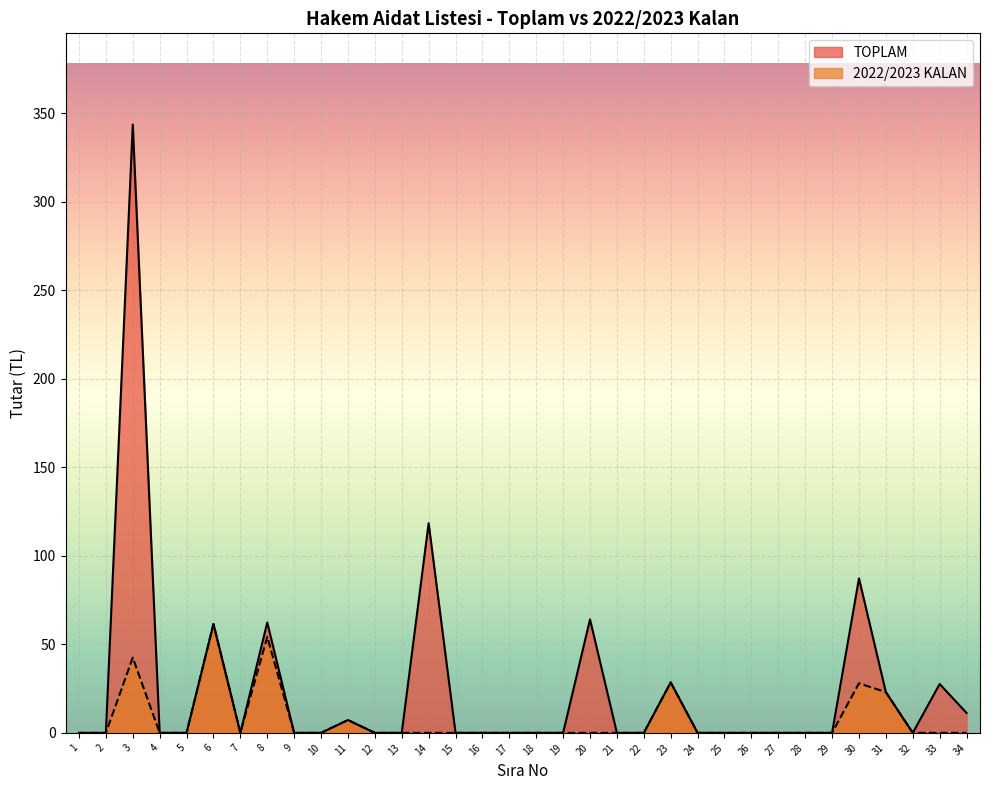

Reading right to left, list all the values displayed in this chart.

TOPLAM: 34=11.2	33=27.6	32=0.0	31=23.0	30=87.2	29=0.0	28=0.0	27=0.0	26=0.0	25=0.0	24=0.0	23=28.5	22=0.0	21=0.0	20=64.1	19=0.0	18=0.0	17=0.0	16=0.0	15=0.0	14=118.5	13=0.0	12=0.0	11=7.2	10=0.0	9=0.0	8=62.4	7=0.0	6=61.5	5=0.0	4=0.0	3=343.6	2=0.0	1=0.0
2022/2023 KALAN: 34=0.0	33=0.0	32=0.0	31=23.0	30=28.0	29=0.0	28=0.0	27=0.0	26=0.0	25=0.0	24=0.0	23=28.5	22=0.0	21=0.0	20=0.0	19=0.0	18=0.0	17=0.0	16=0.0	15=0.0	14=0.0	13=0.0	12=0.0	11=7.2	10=0.0	9=0.0	8=54.2	7=0.0	6=61.5	5=0.0	4=0.0	3=42.5	2=0.0	1=0.0